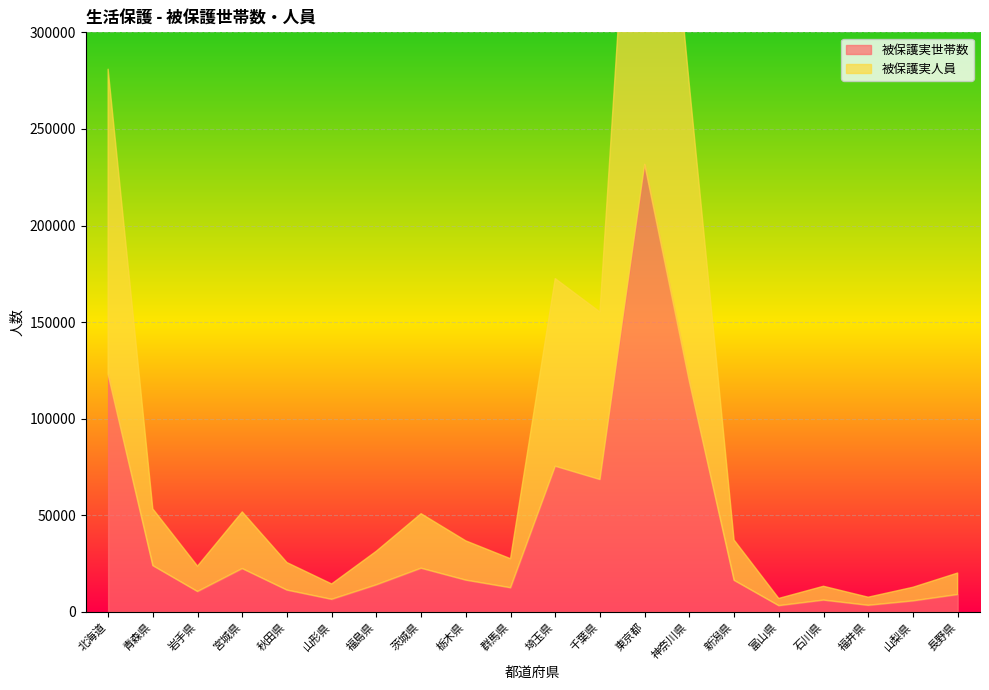

True or false: 被保護実人員 has more than 1 points higher than both neighbors.

True